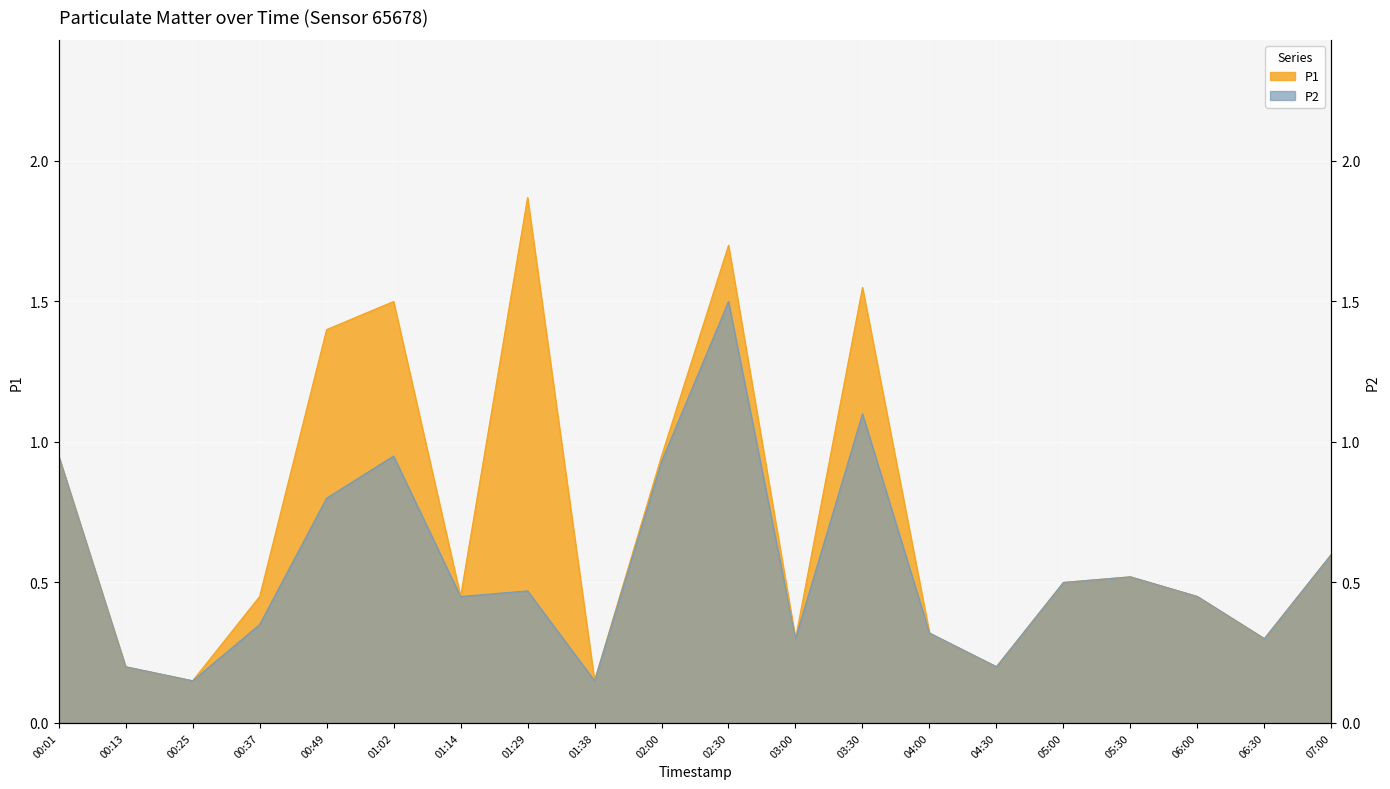

At how many categories does at least one series exceed 1?

5